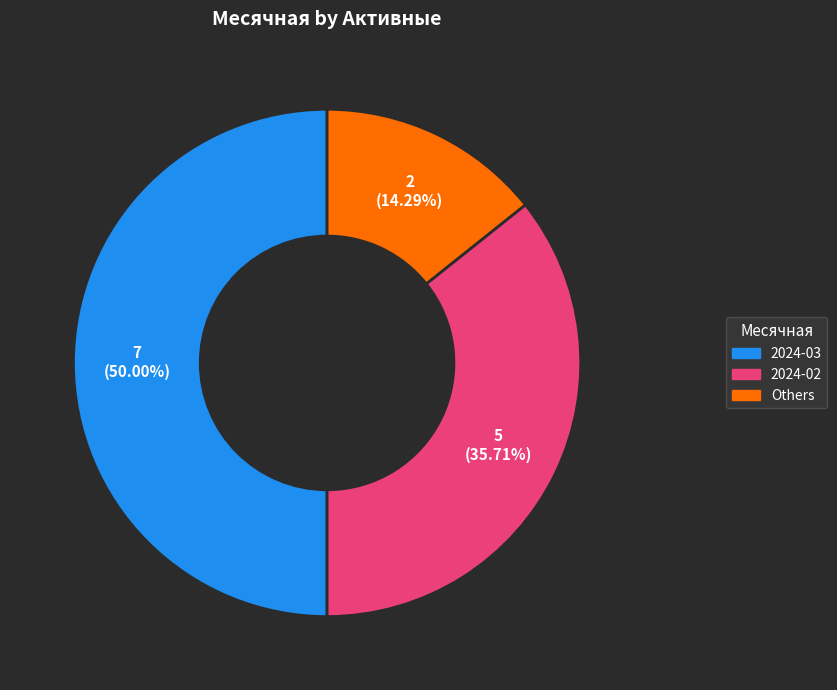

Is there a majority slice in this chart?

No